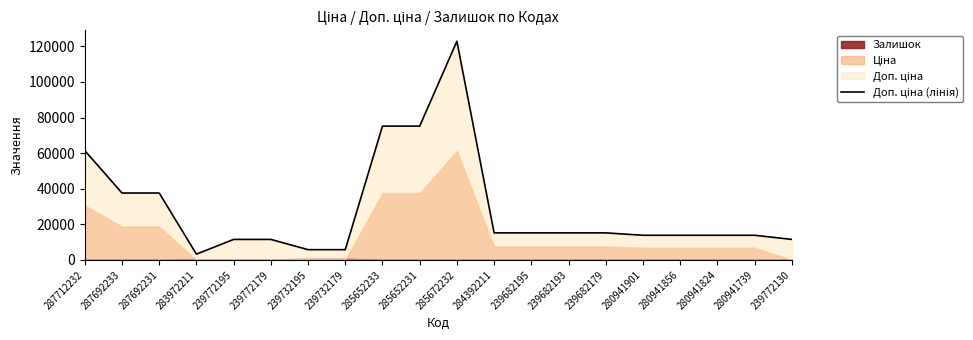

How many points are higher than both their immediate neighbors (excluding endpoints)?

1